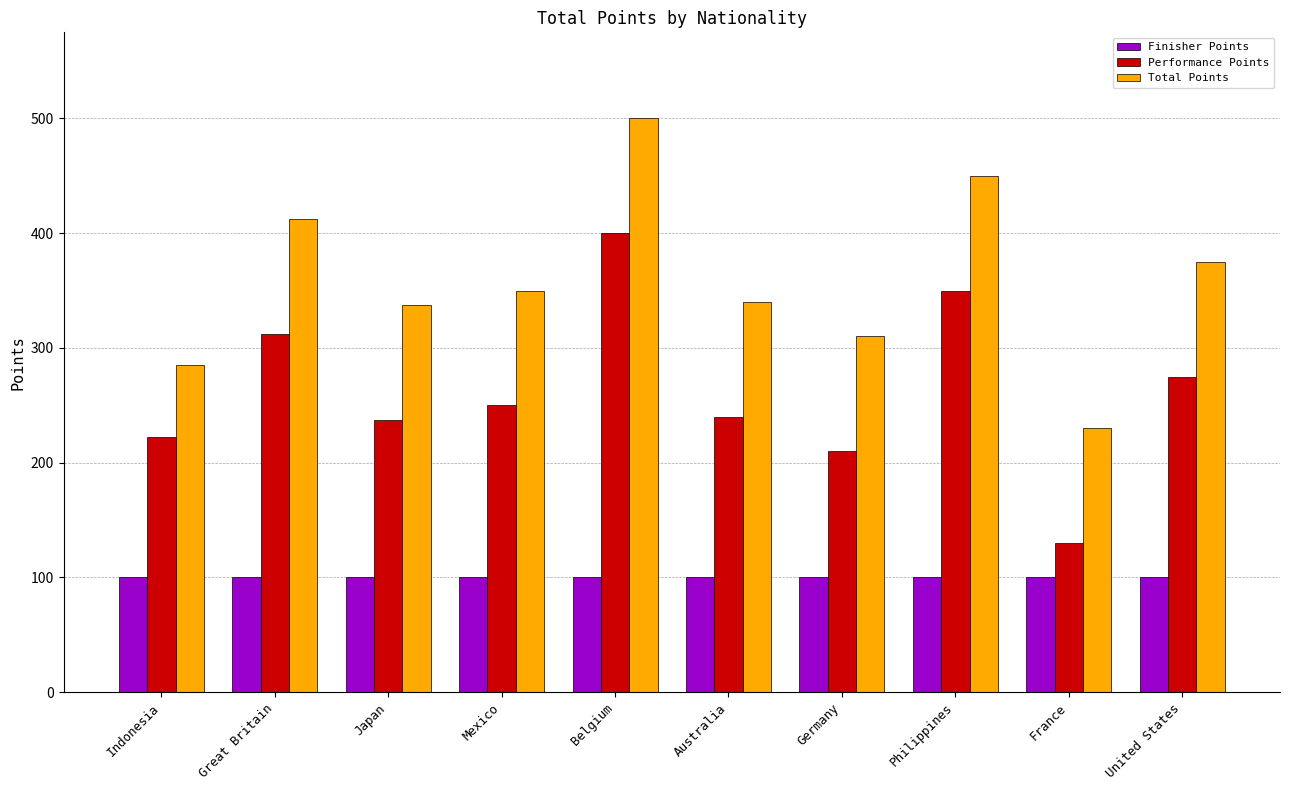

What is the spread (max minus min) of values at Belgium?

400